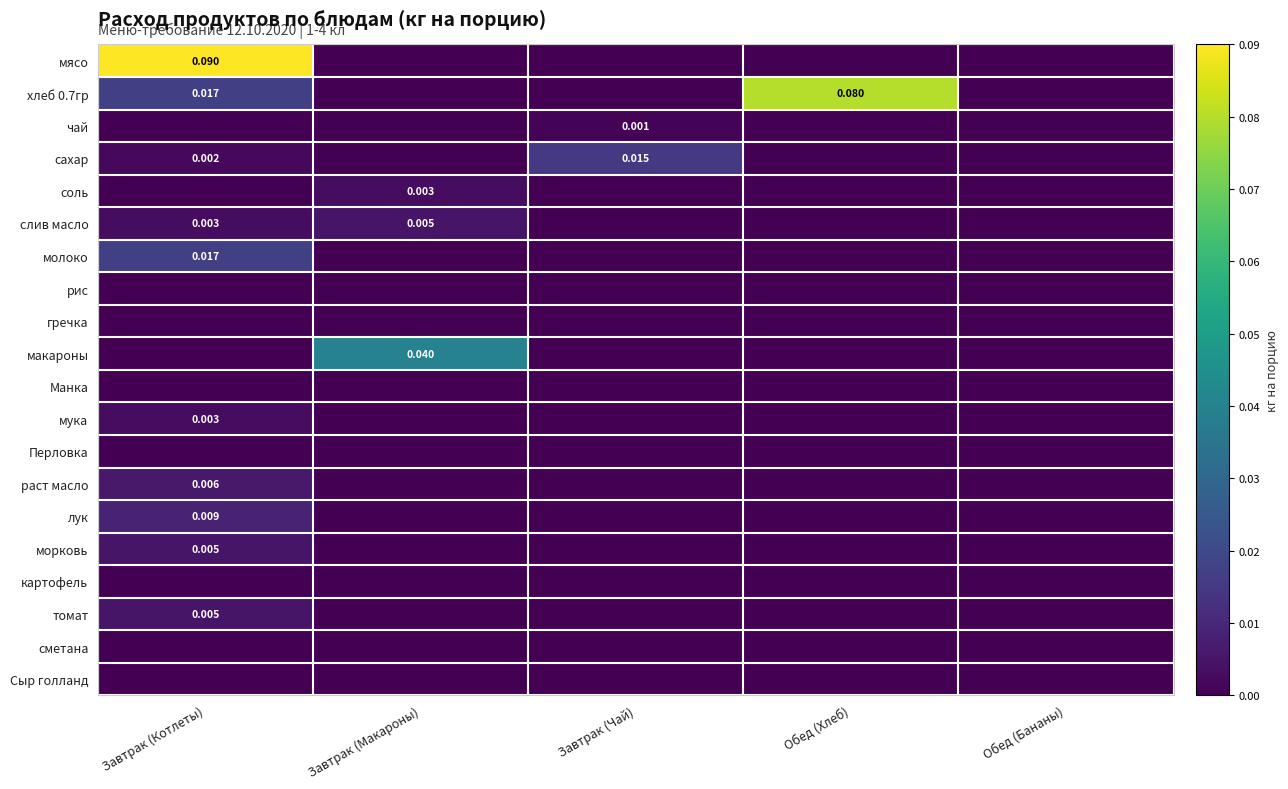

True or false: гречка has a value of 0.0 at Завтрак (Макароны).

True